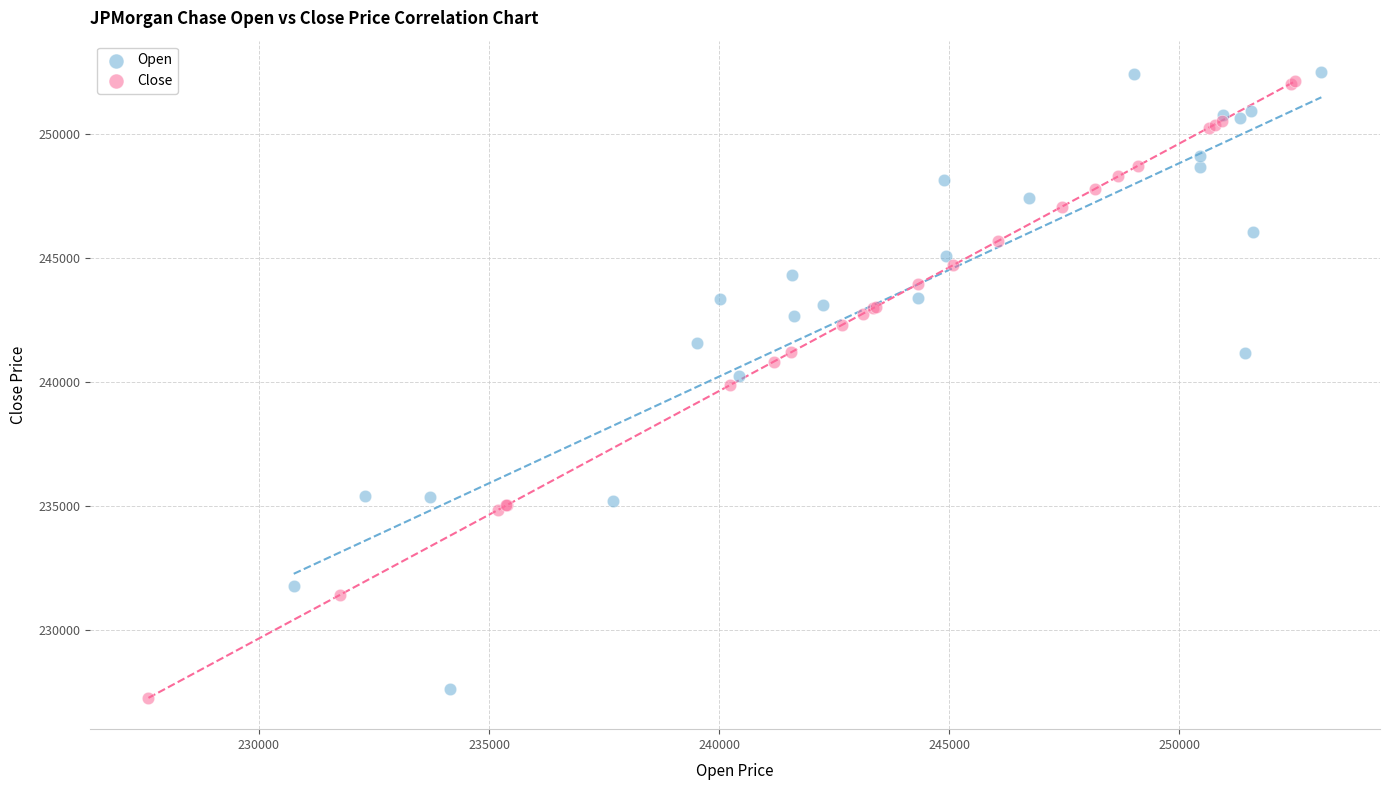

Which series has the widest spread of Y values?

Open